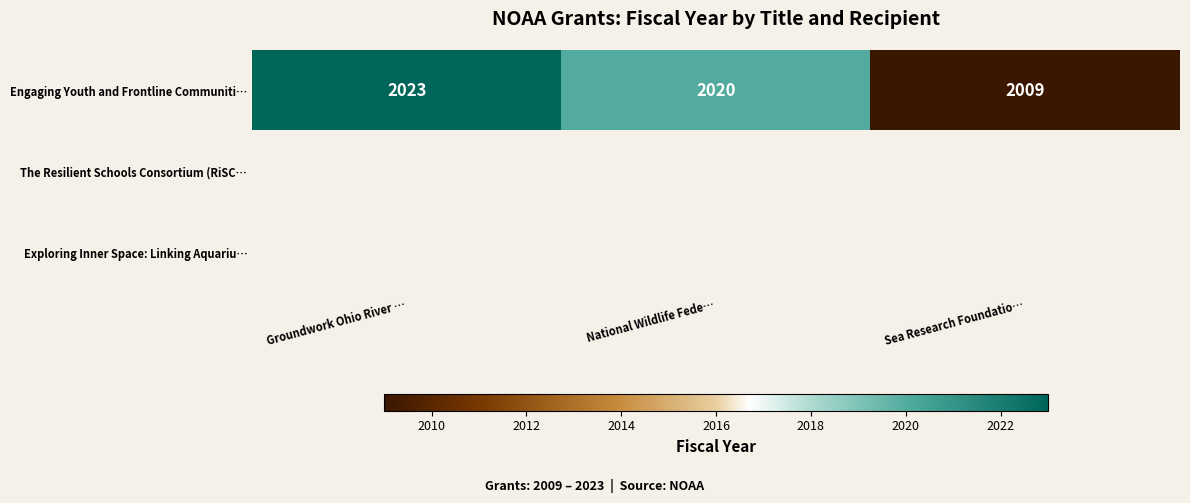

Rank the categories by Engaging Youth and Frontline Communiti… value from highest to lowest.

Groundwork Ohio River …, National Wildlife Fede…, Sea Research Foundatio…